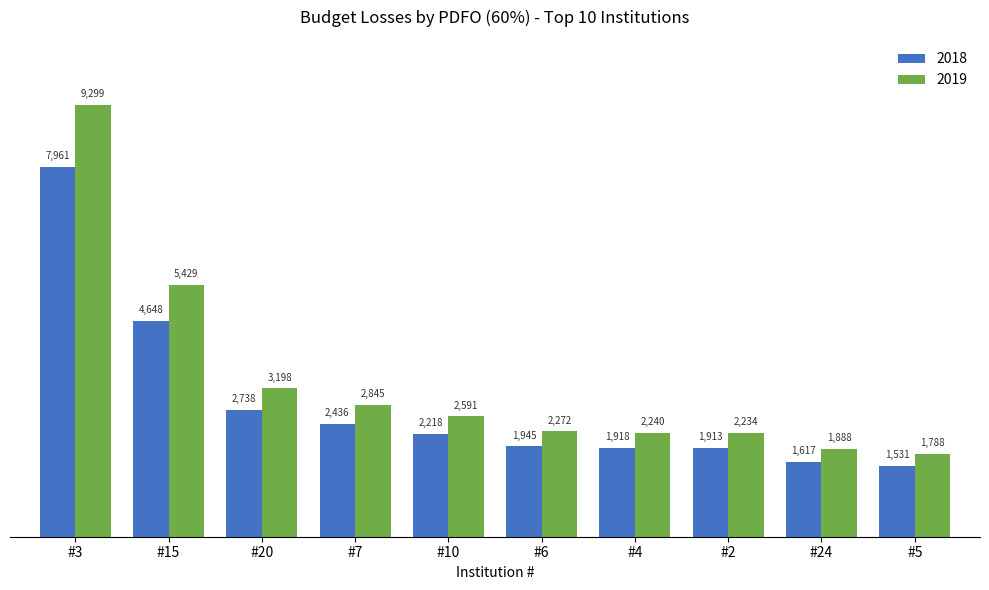

What is the total value across all series at #20?

5935.7